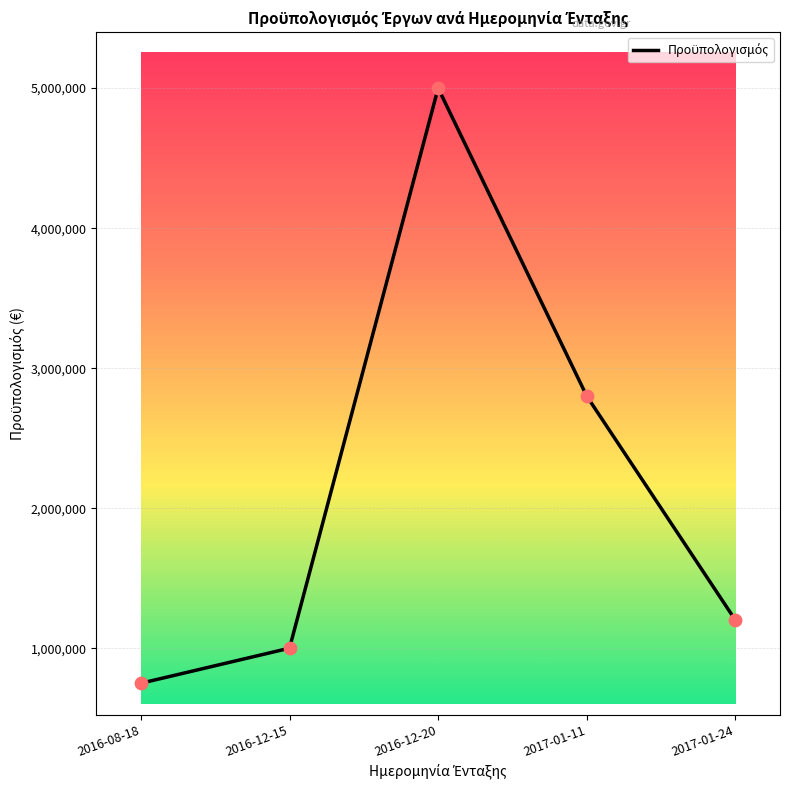

What is the change in value from 2017-01-11 to 2017-01-24?

-1600000